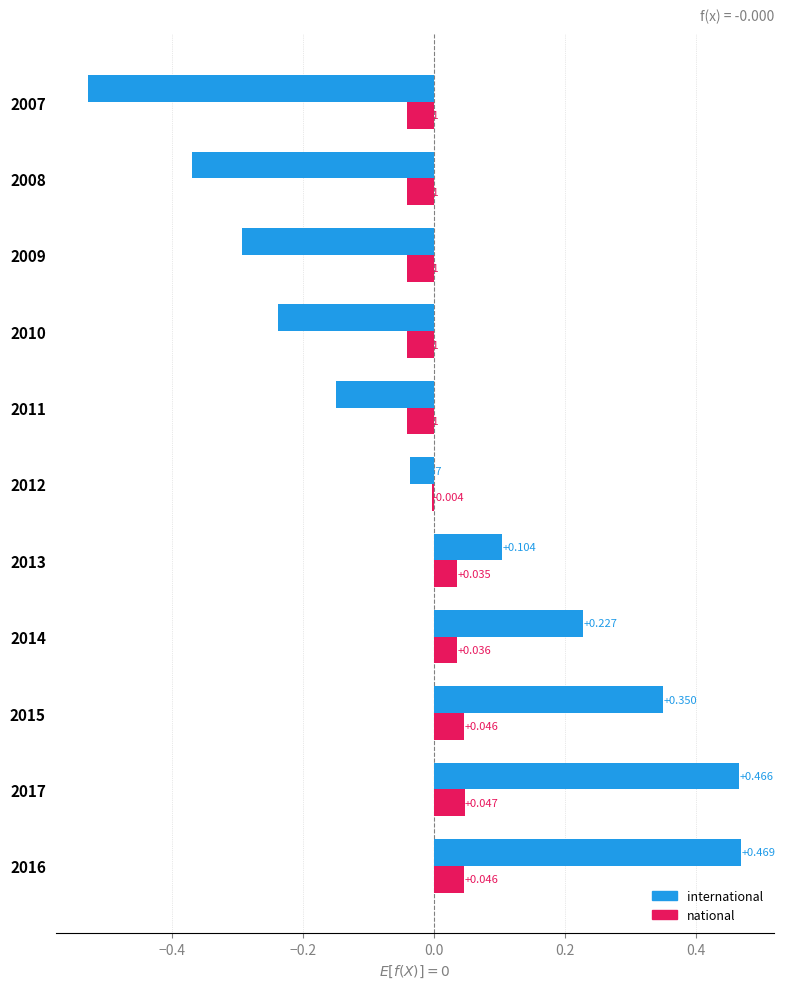

Which category has the lowest value in the international series?

2007